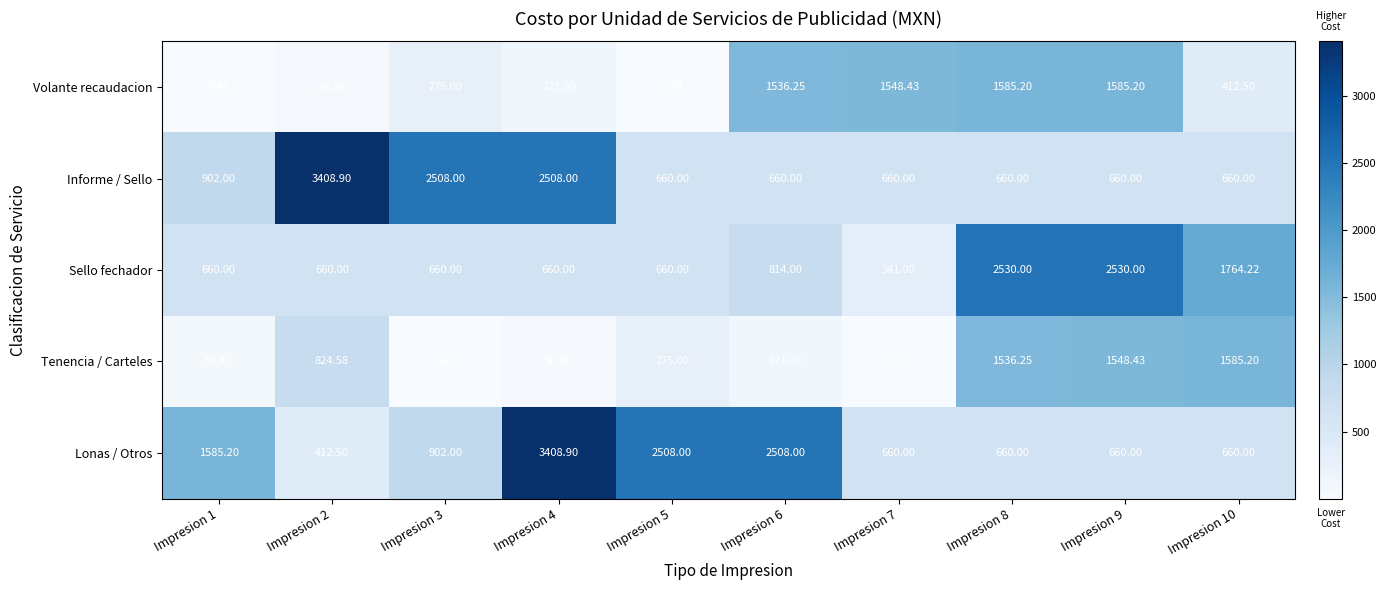

Rank the series at Impresion 3 from lowest to highest value.

Tenencia / Carteles, Volante recaudacion, Sello fechador, Lonas / Otros, Informe / Sello